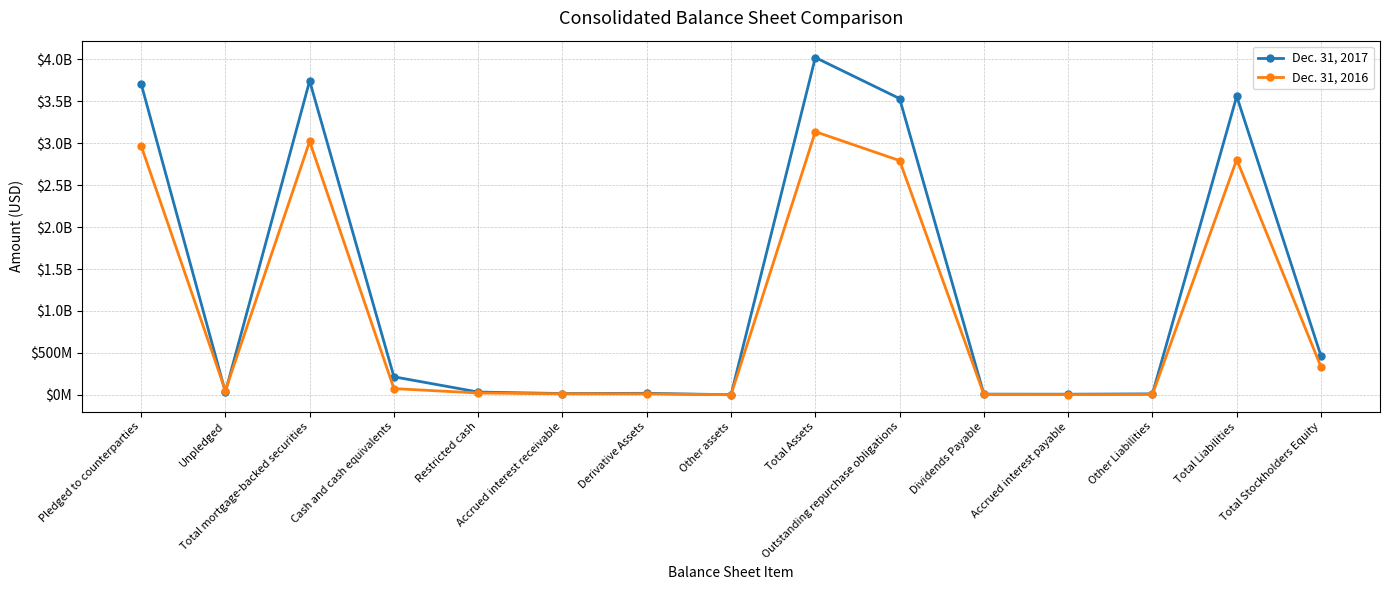

Is the value of Dec. 31, 2017 at Other Liabilities greater than the value of Dec. 31, 2016 at Other assets?

Yes